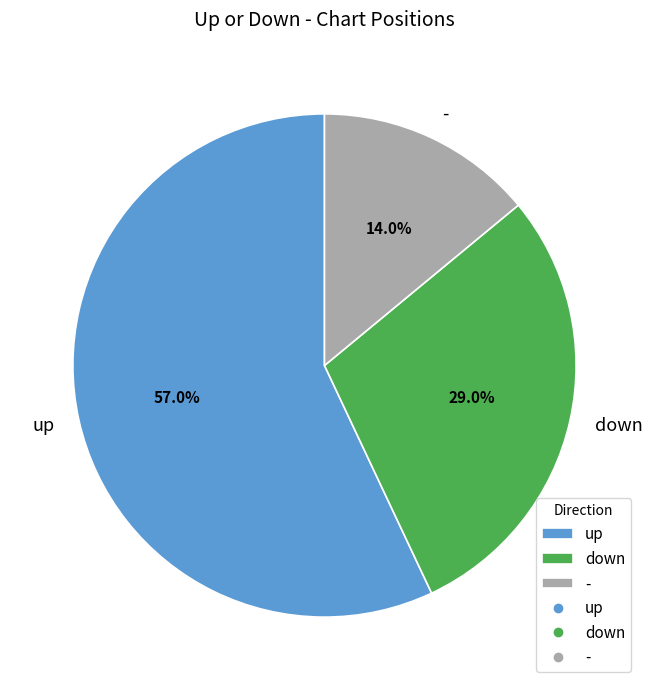

To the nearest percent, what is the difference between the - and down slice percentages?

15%